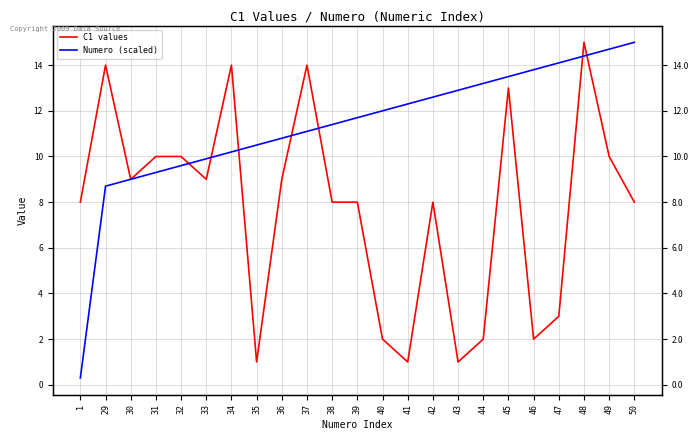

Is it true that C1 values equals 1.6 at 1?

False